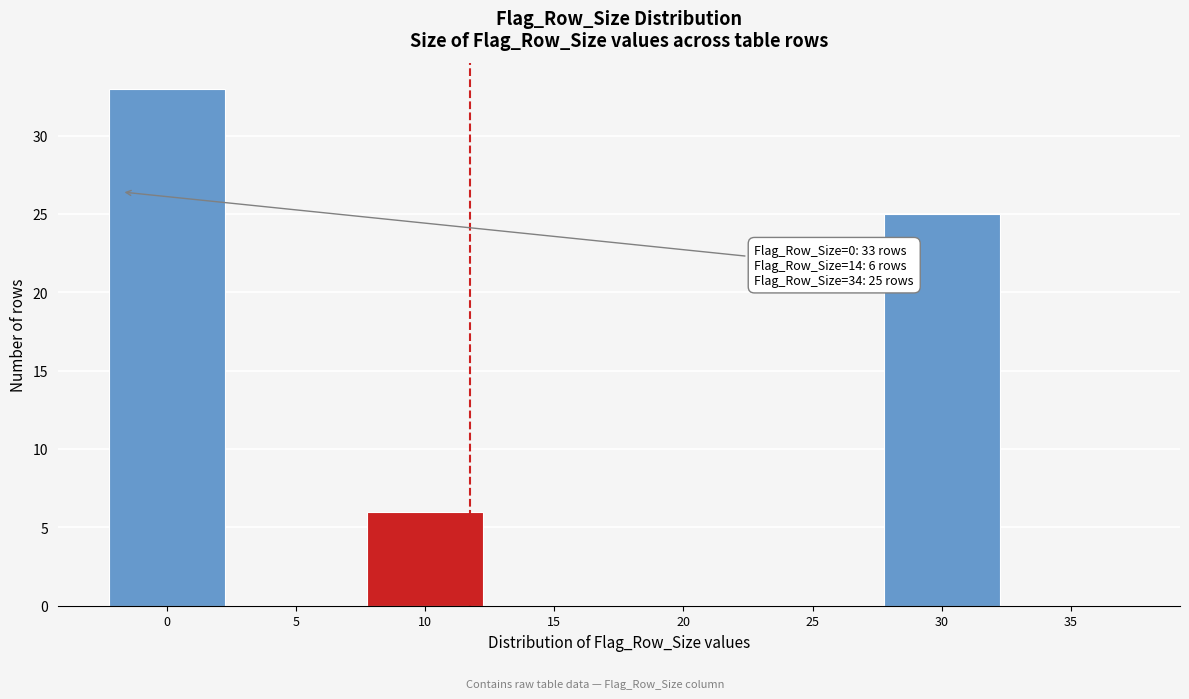

Reading left to right, list all the values displayed in this chart.

0=33	5=0	10=6	15=0	20=0	25=0	30=25	35=0